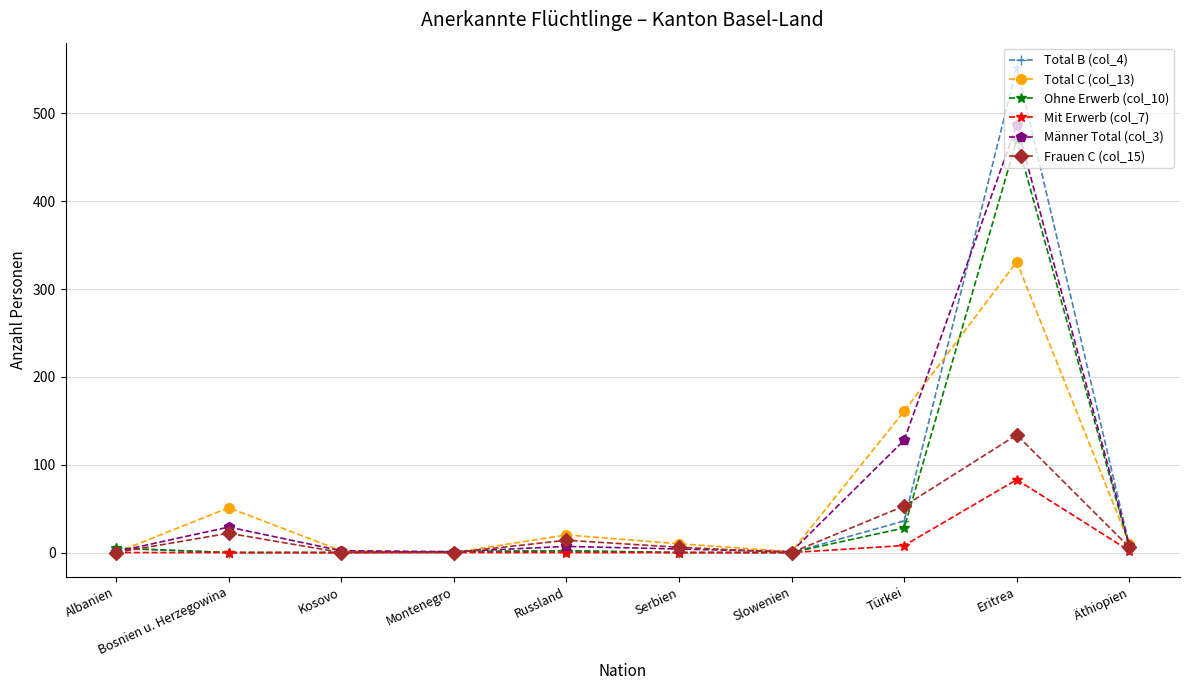

How many interior local peaks does the Männer Total (col_3) series have?

3